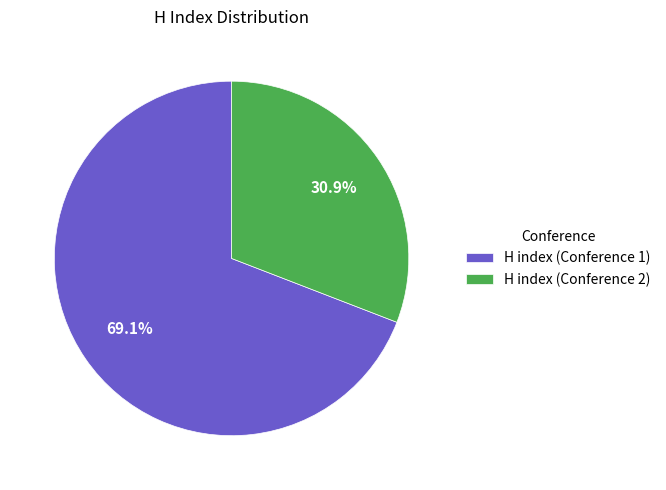

Which has a higher value, H index (Conference 2) or H index (Conference 1)?

H index (Conference 1)